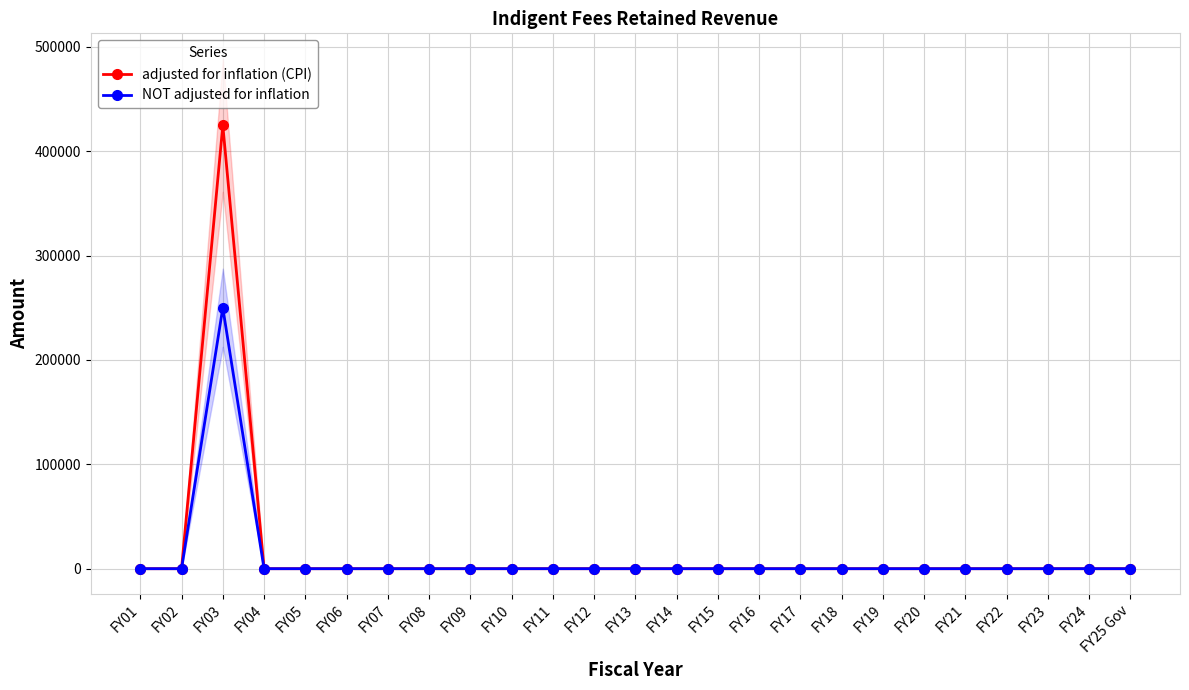

What is the maximum value shown in the chart?

424787